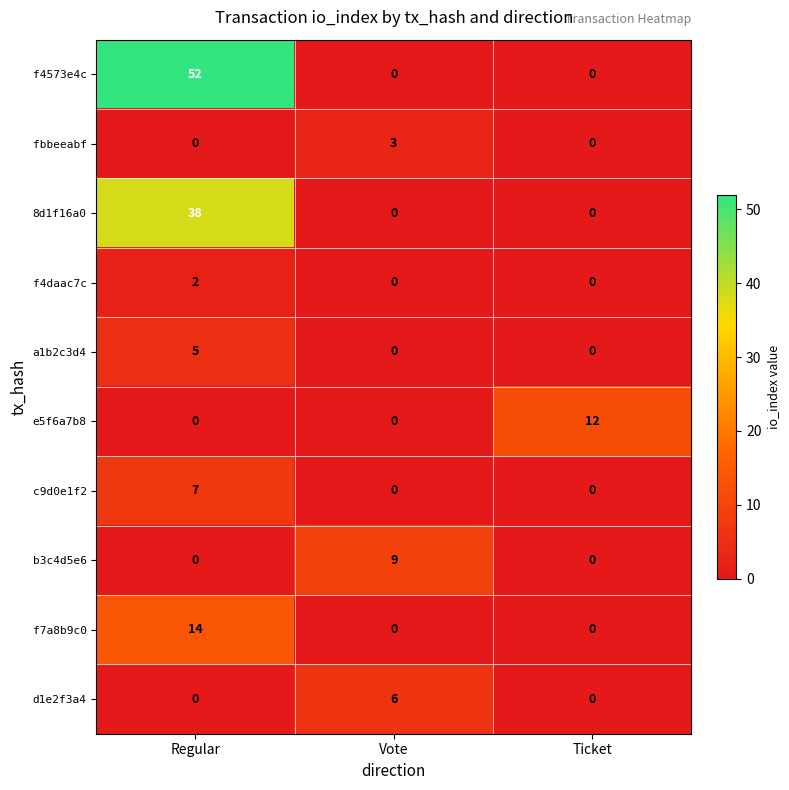

Which series has the largest total across all categories?

f4573e4c